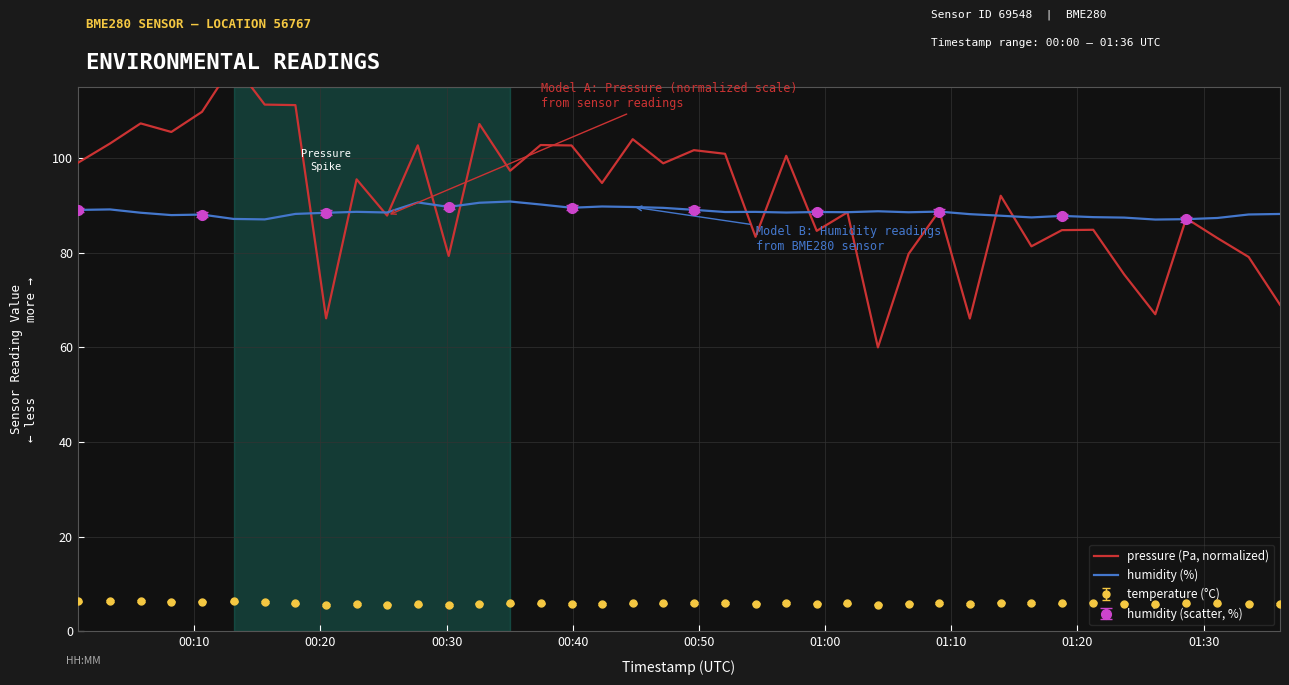

True or false: humidity (%) and temperature (°C) intersect in this chart.

False